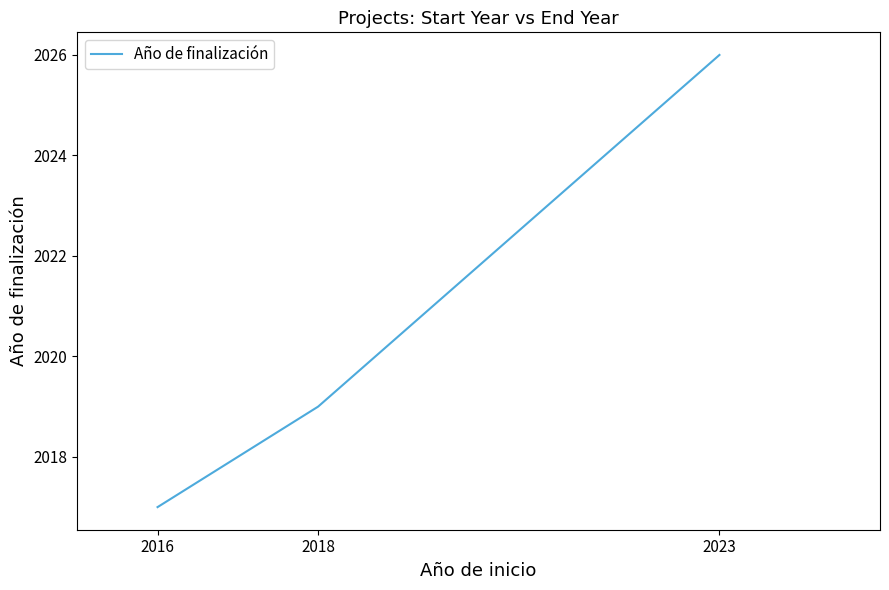

How many lines are shown in the chart?

1